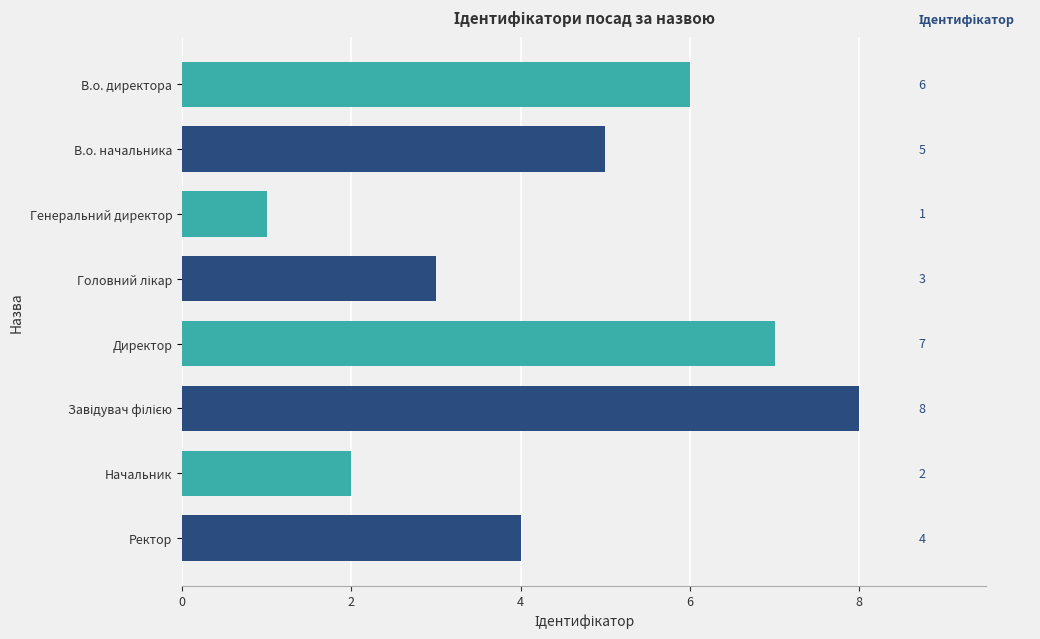

What is the difference between the maximum and second lowest values?

6